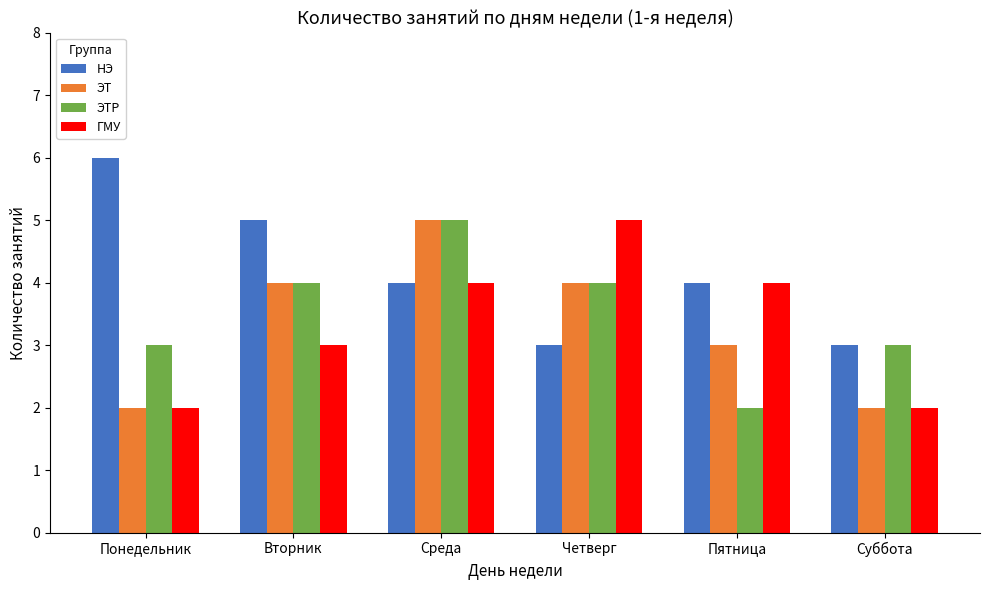

At which category is the sum across all series the highest?

Среда